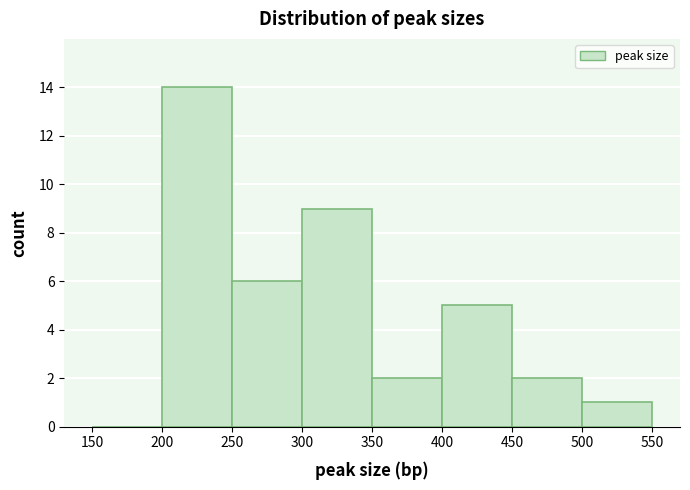

What is the height of the bar covering 300 to 350 on the x-axis? The values are not printed on the chart, so give them approximately, as read against the axis.

9